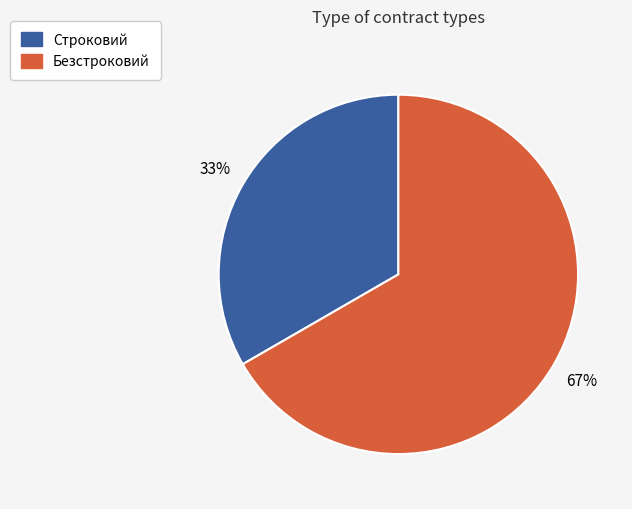

Combined, do Безстроковий and Строковий account for over 50%?

Yes